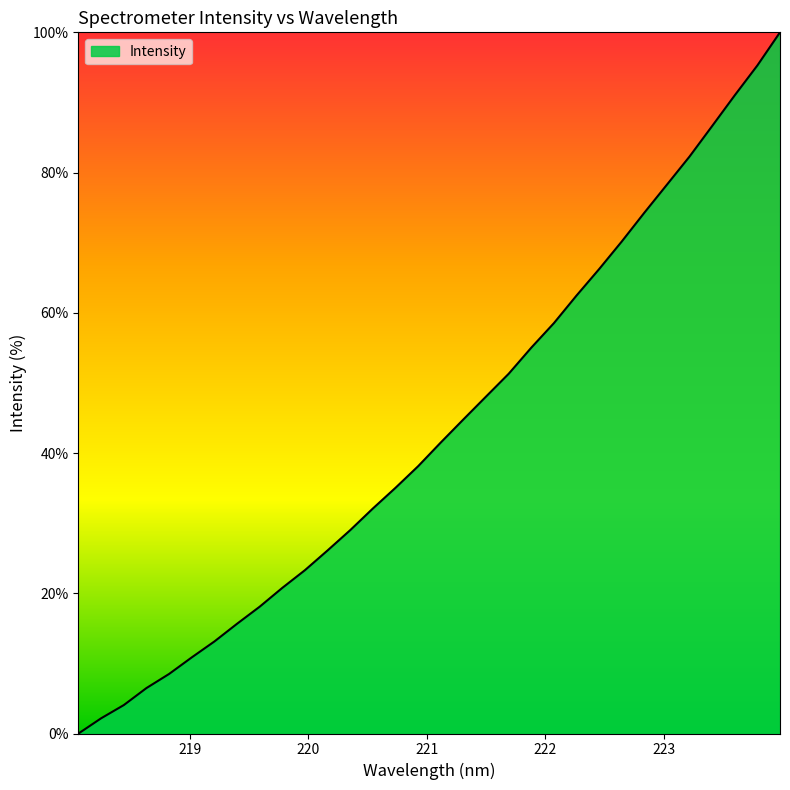

What is the difference between the maximum and minimum values?

100.0